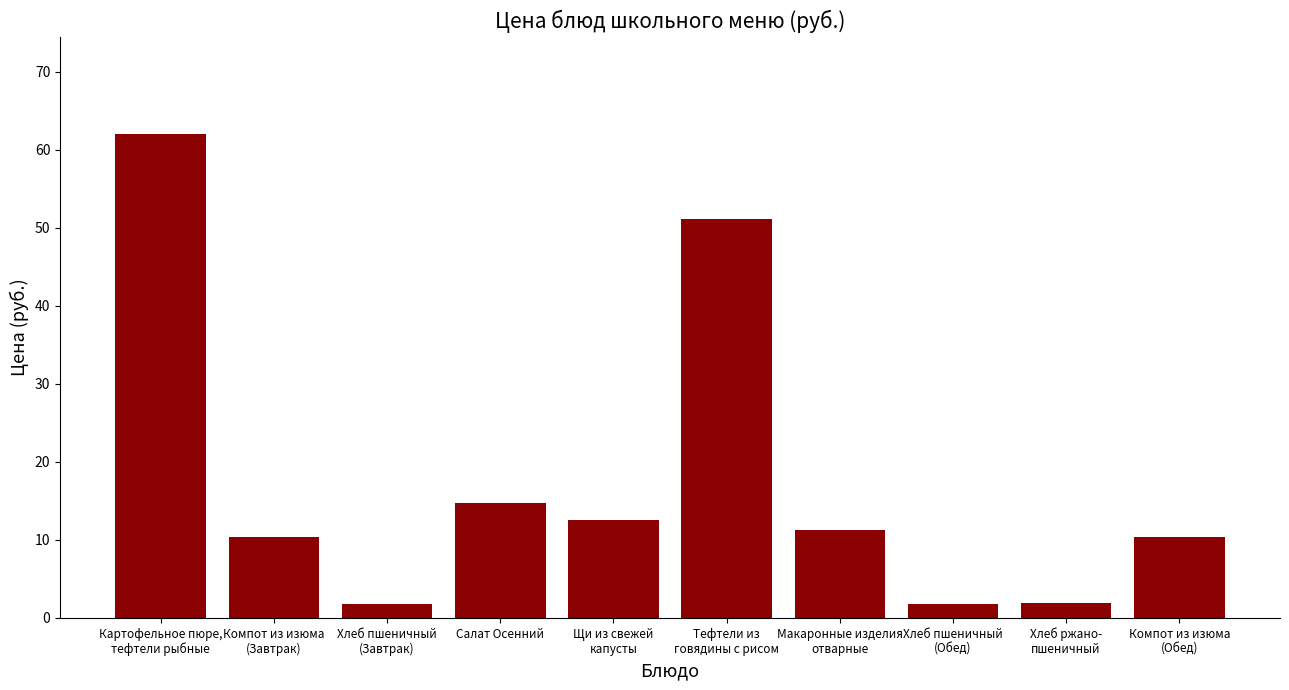

What is the label of the 7th bar from the right?

Салат Осенний